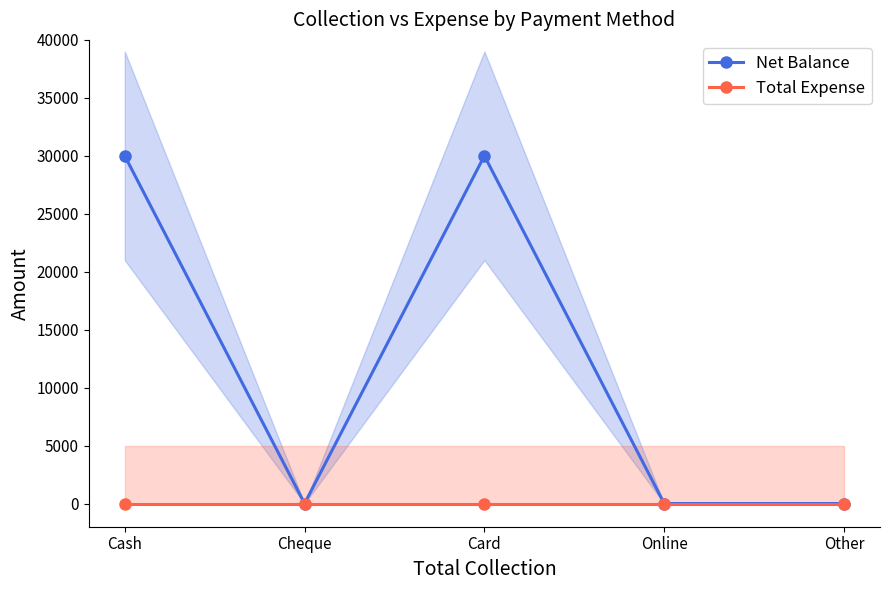

What is the greatest value displayed?

30000